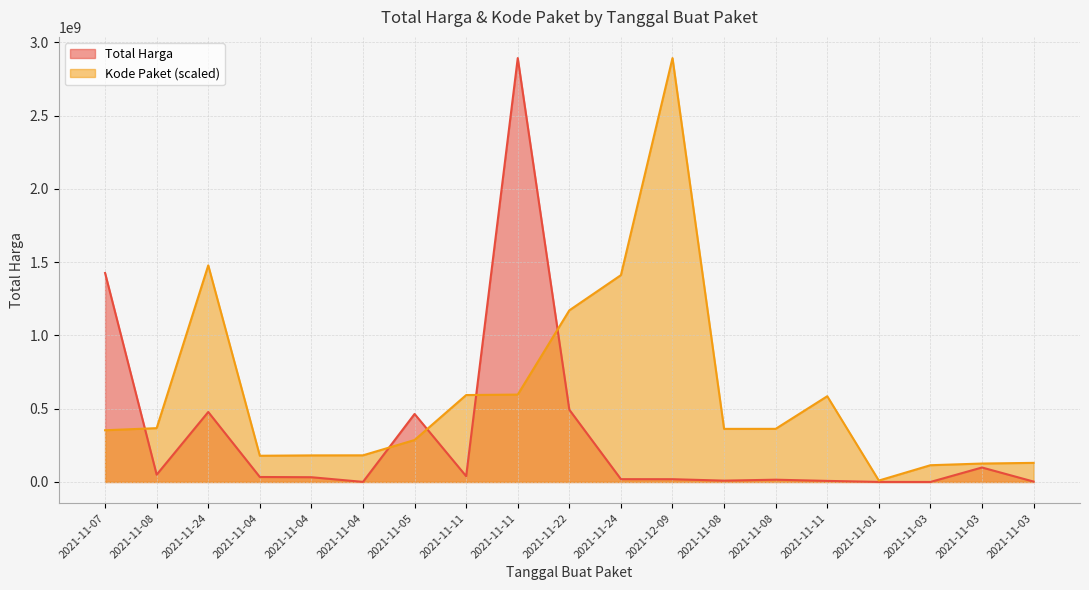

What are all the series names shown in the legend?

Total Harga, Kode Paket